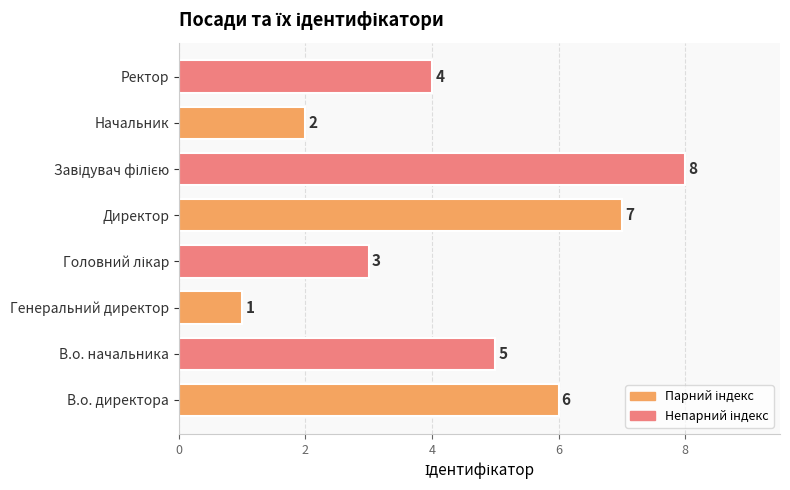

The chart shows a value of 2 at Начальник. True or false?

True